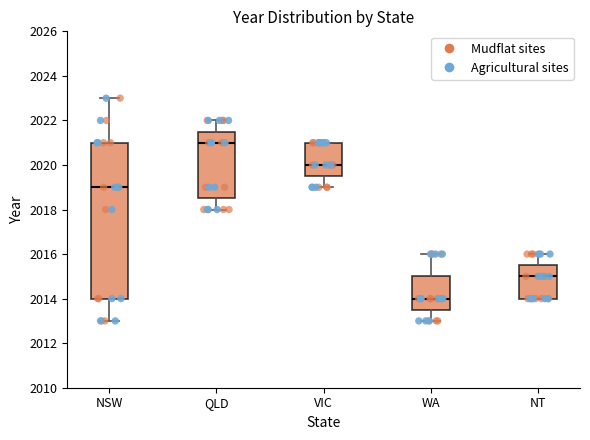

Which box has the highest median line?

QLD